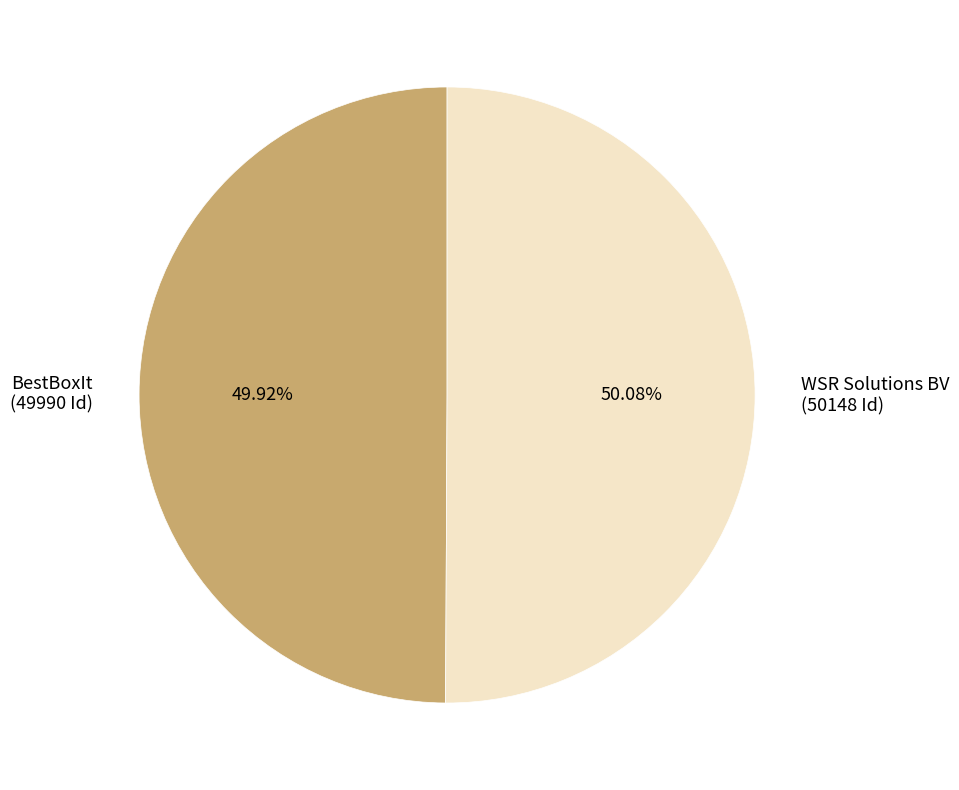

Do BestBoxIt and WSR Solutions BV together represent more than half of the pie?

Yes